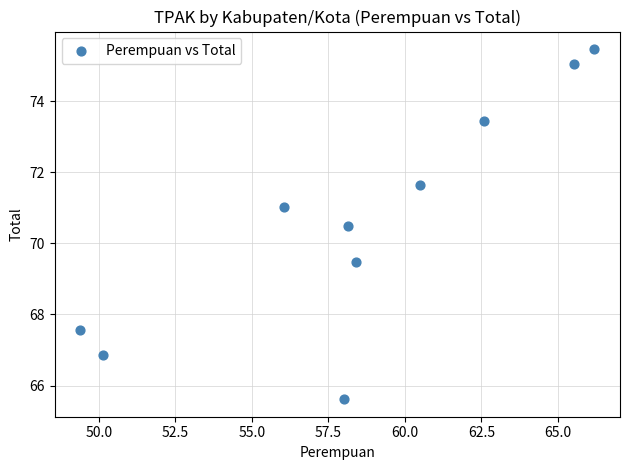

What is the range of X values (max minus min)?

16.8